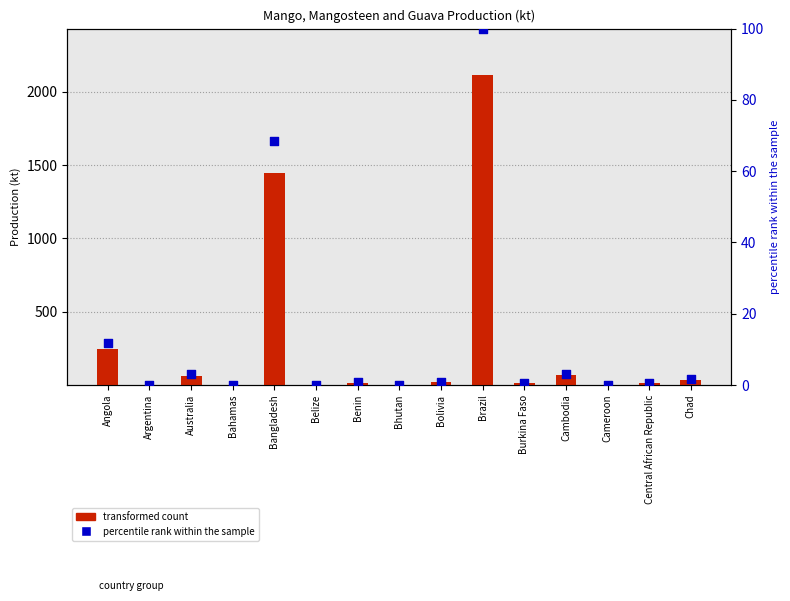

At how many categories does at least one series exceed 1537?

1